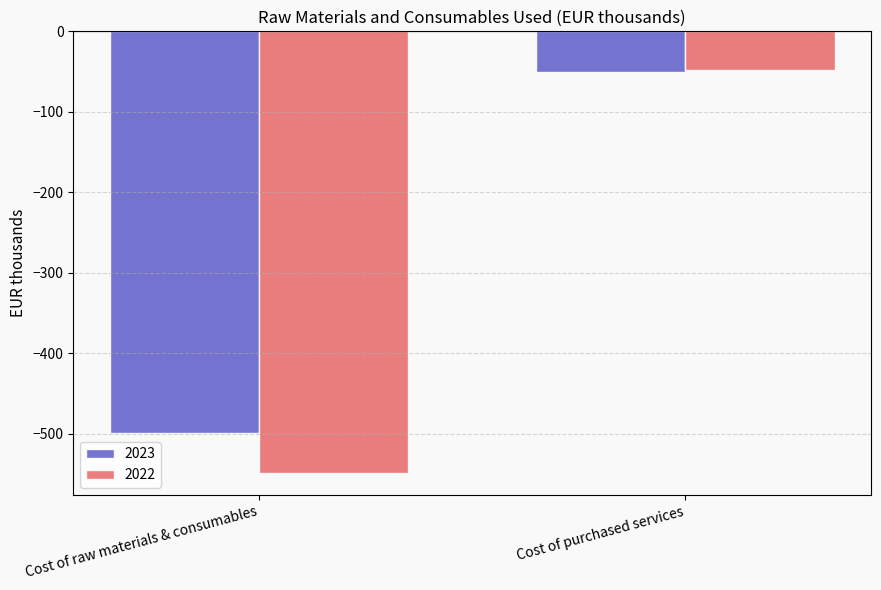

What is the value of the 2022 bar at the 2nd from the left?

-48.4